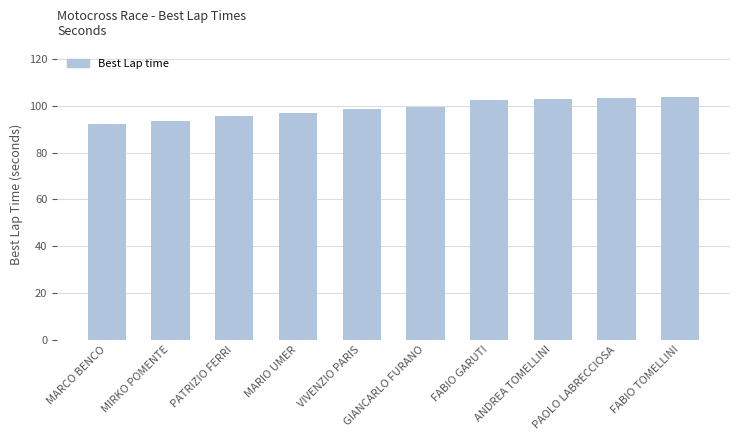

Are the bars horizontal?

No